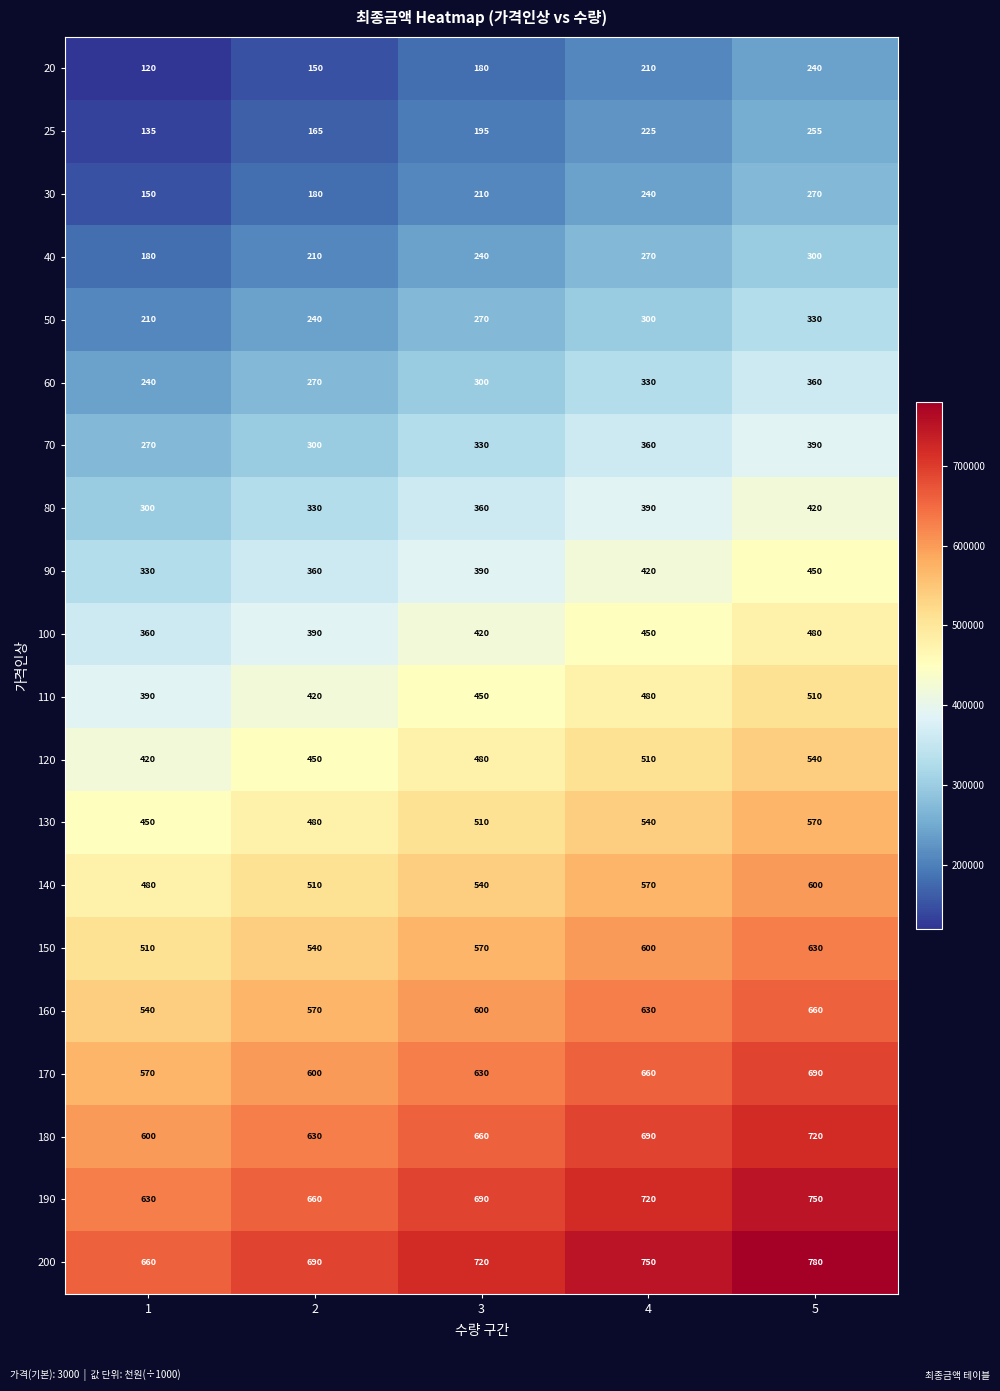

At which category is the sum across all series the highest?

5